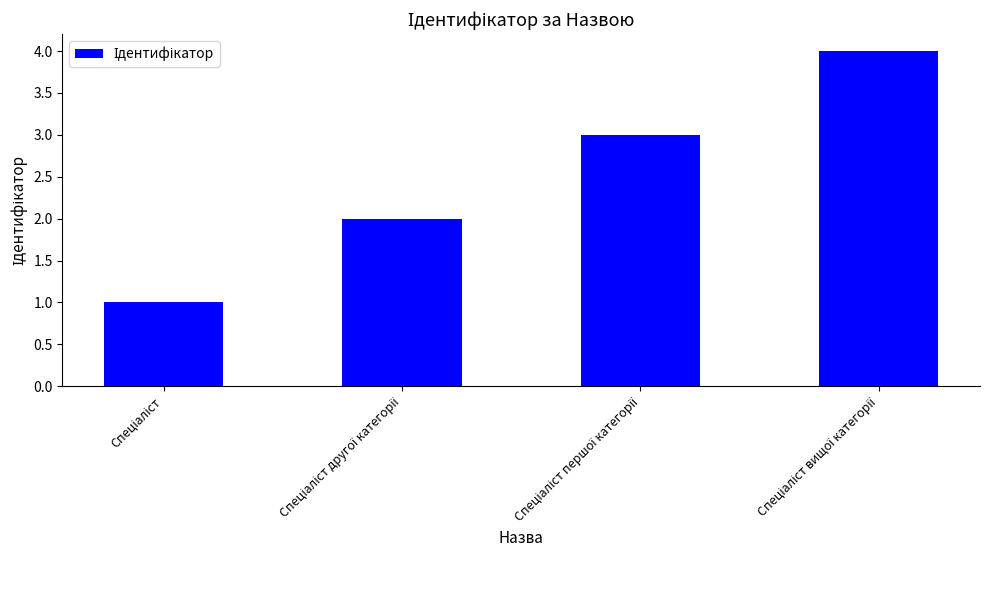

What is the difference between the maximum and minimum values?

3